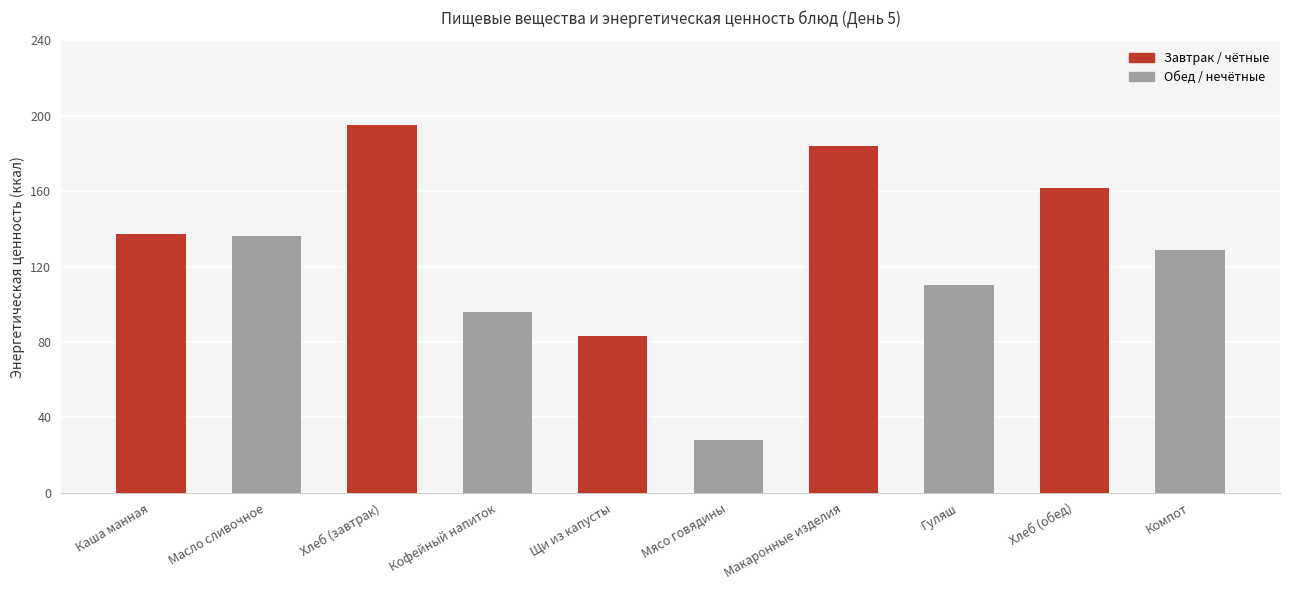

The value at Хлеб (завтрак) is 75.7. True or false?

False